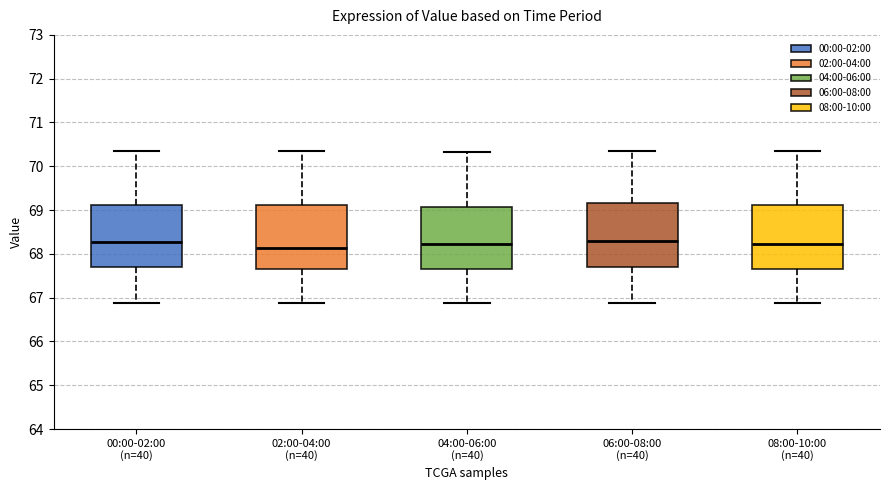

Reading left to right, read every box against the y-axis: the position of its median line, the range the box covers, and the ends of its whiskers. The values are not printed on the chart, so give them approximately, as read against the axis.

00:00-02:00 (n=40): median 68.3, box 67.7 to 69.1, whiskers 66.9 to 70.4
02:00-04:00 (n=40): median 68.1, box 67.7 to 69.1, whiskers 66.9 to 70.4
04:00-06:00 (n=40): median 68.2, box 67.7 to 69.1, whiskers 66.9 to 70.3
06:00-08:00 (n=40): median 68.3, box 67.7 to 69.2, whiskers 66.9 to 70.4
08:00-10:00 (n=40): median 68.2, box 67.7 to 69.1, whiskers 66.9 to 70.4